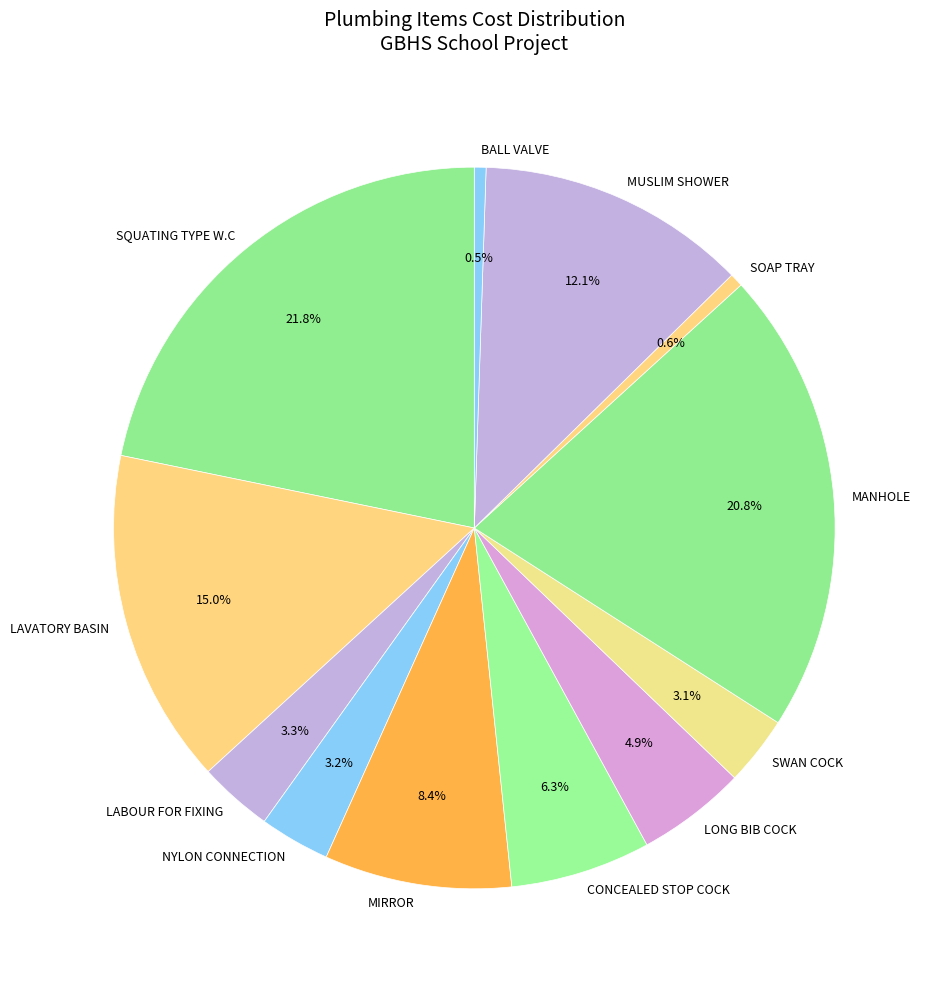

To the nearest percent, what is the combined percentage of BALL VALVE and LAVATORY BASIN?

16%